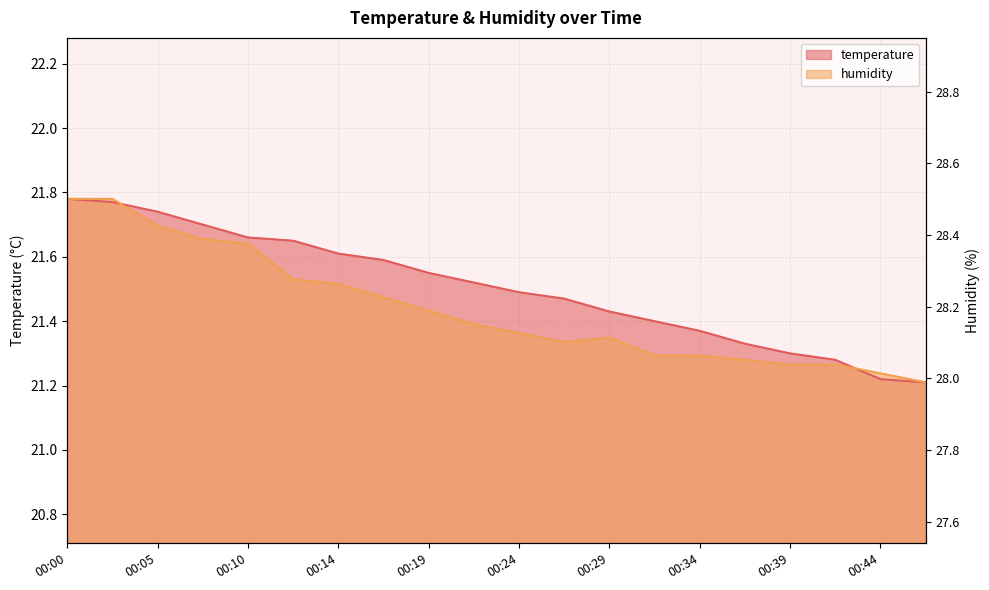

What is the minimum value shown in the chart?

21.2